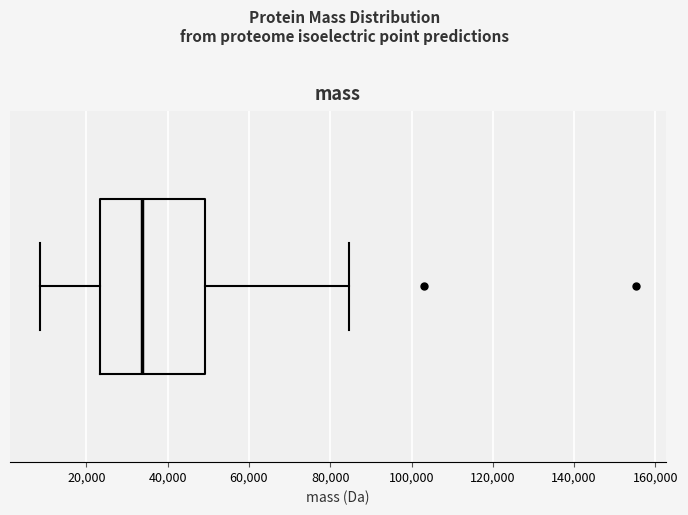

Read this box plot against the x-axis: the position of the median line, the range covered by the box, and the ends of both whiskers. The values are not printed on the chart, so give them approximately, as read against the axis.

median 34000, box 24000 to 50000, whiskers 8000 to 84000